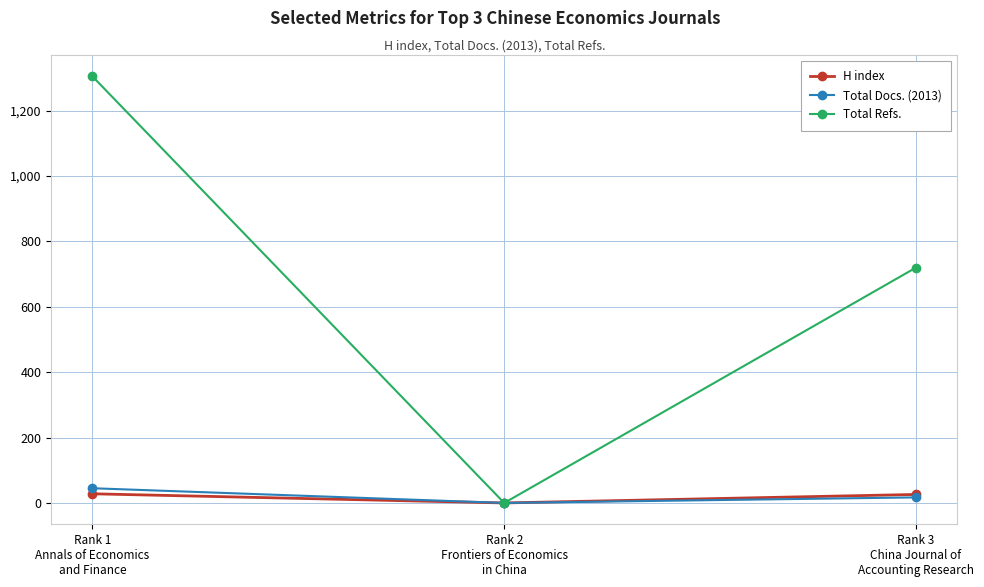

How many series are shown in this chart?

3